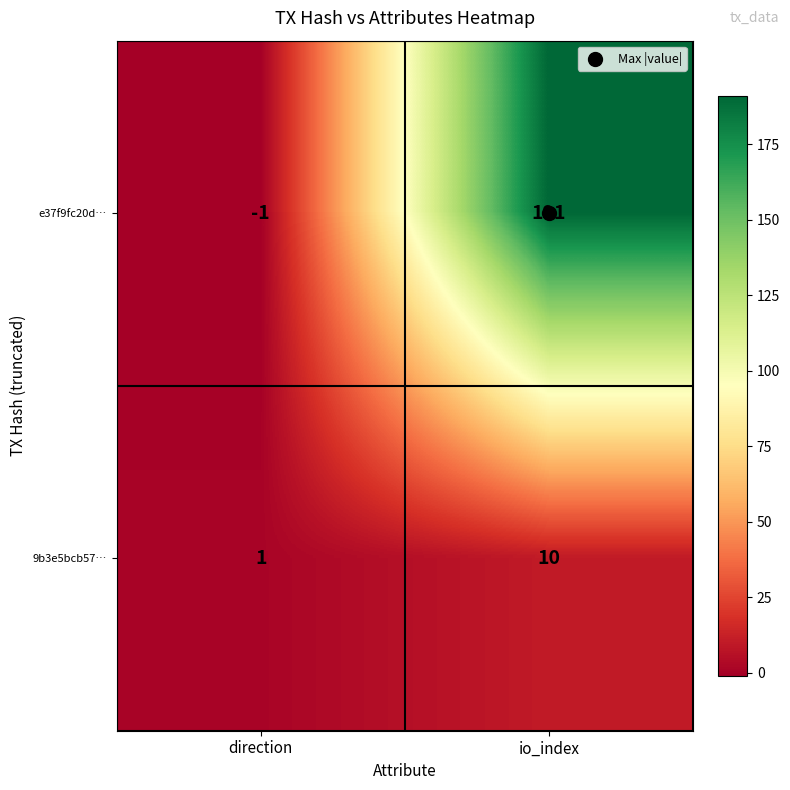

What is the sum of the 9b3e5bcb57… values at direction and io_index?

11